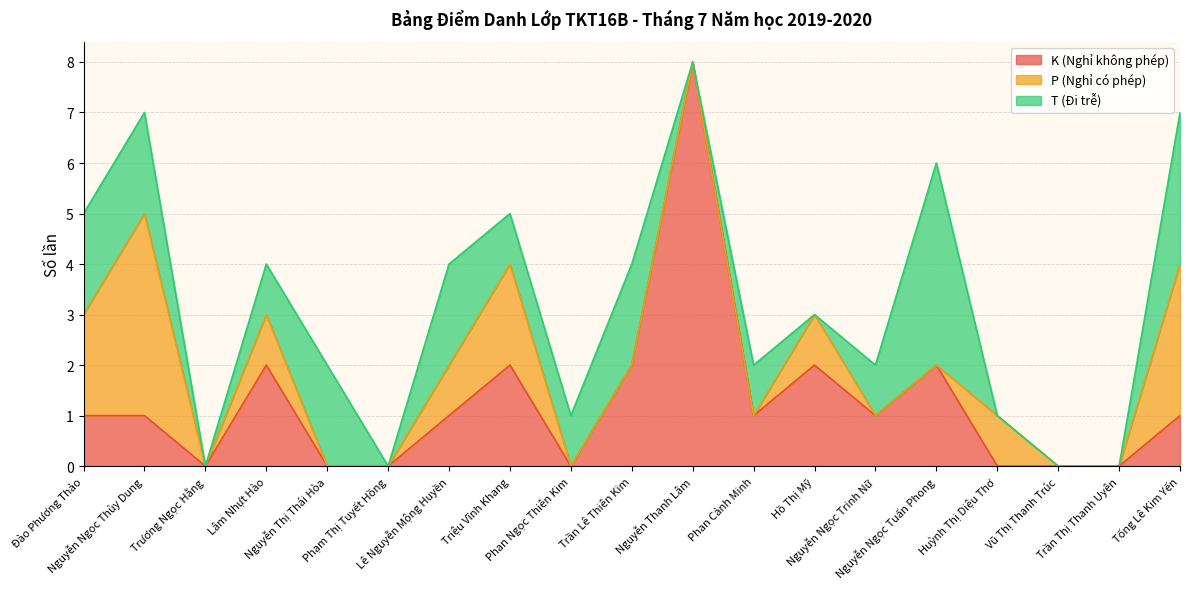

Which series has the largest total across all categories?

K (Nghỉ không phép)